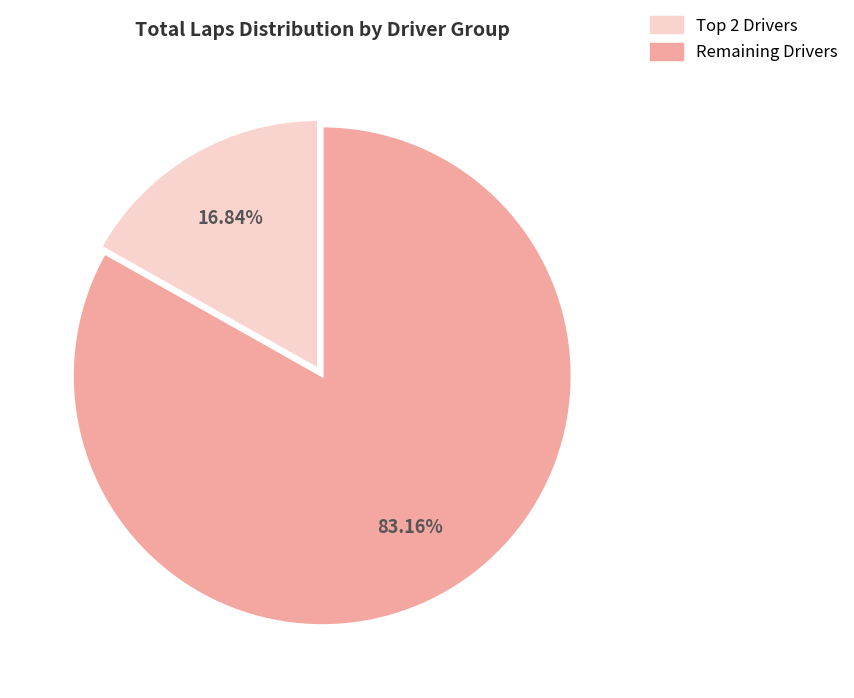

Rank the categories by value from lowest to highest.

Top 2 Drivers, Remaining Drivers